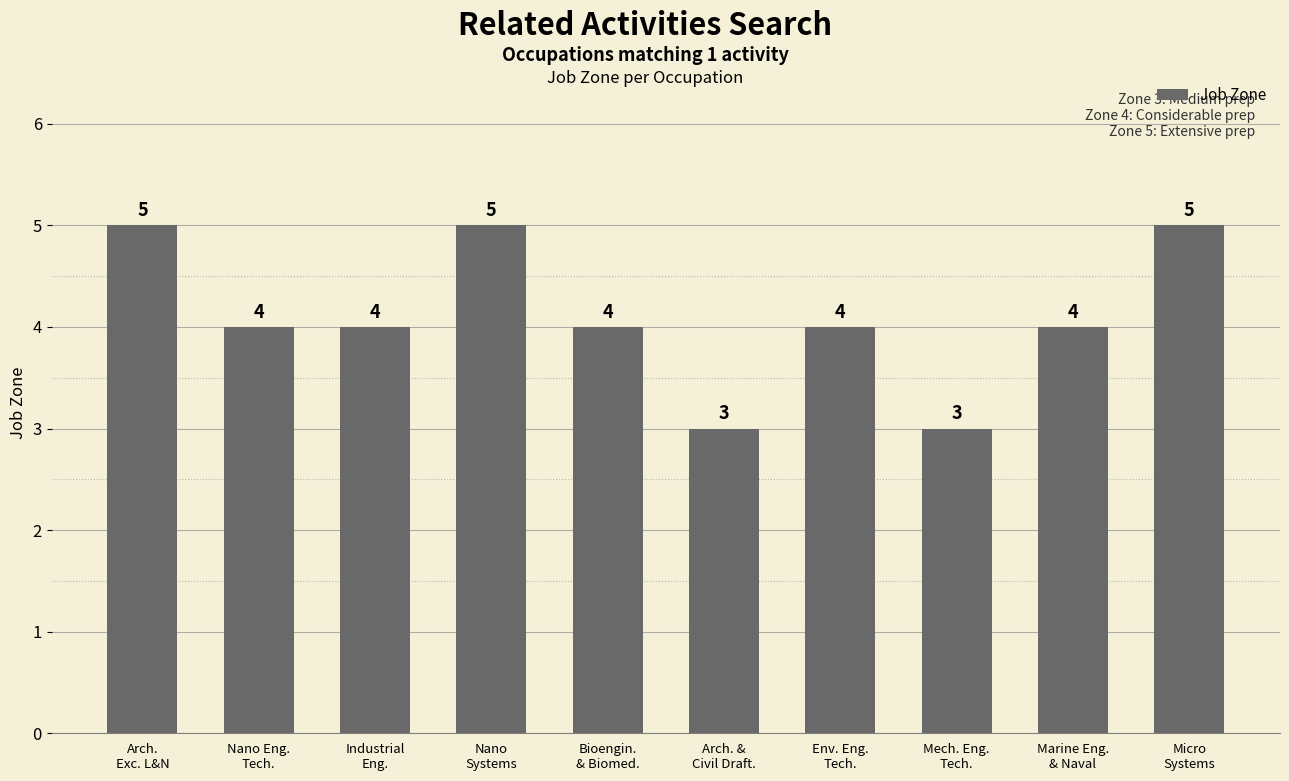

What is the smallest value displayed?

3